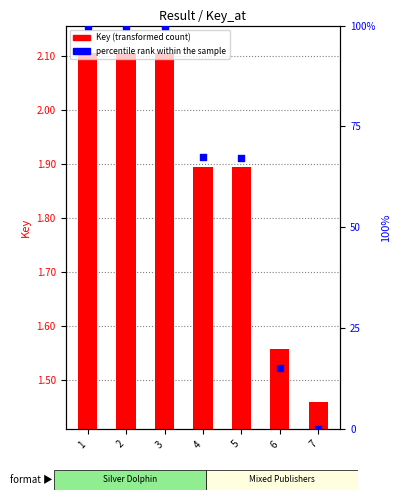

What are all the series names shown in the legend?

Key (transformed count), percentile rank within the sample